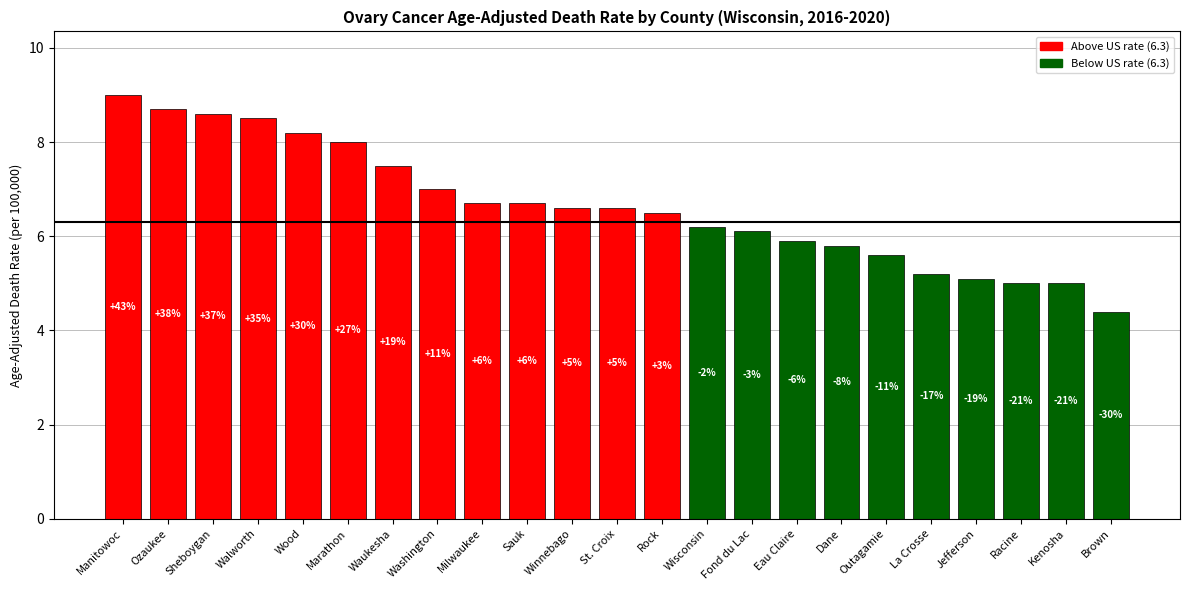

What is the label of the 3rd bar from the right?

Racine